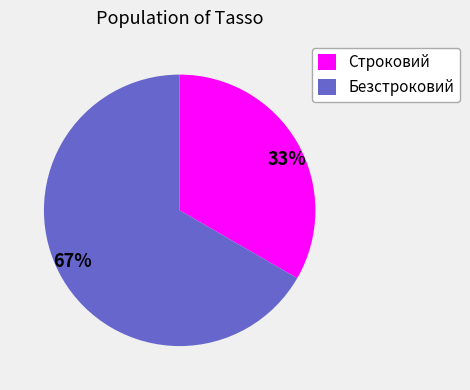

Which has a higher value, Строковий or Безстроковий?

Безстроковий